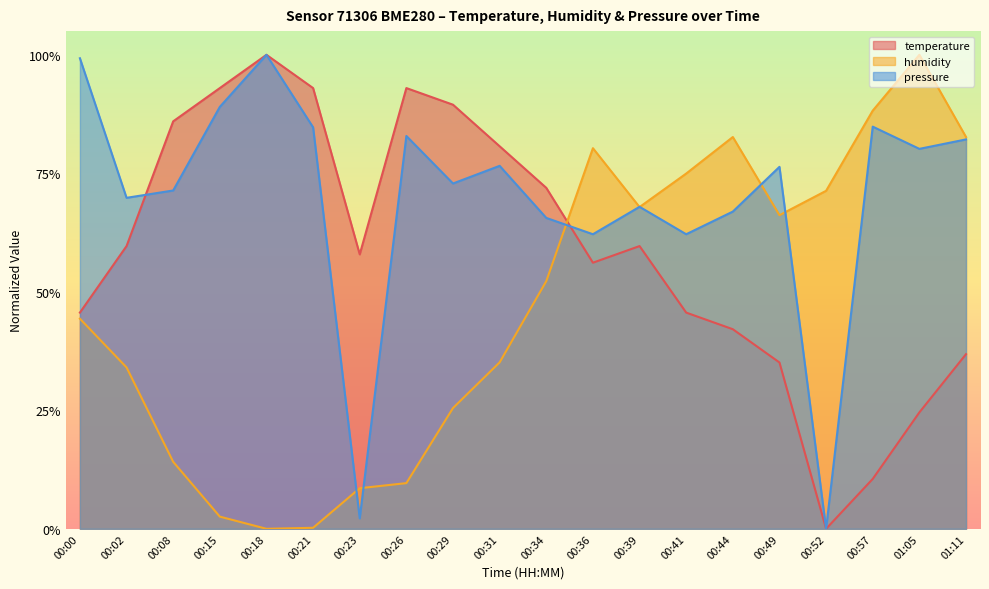

What is the difference between the temperature values at 00:21 and 00:57?

0.8